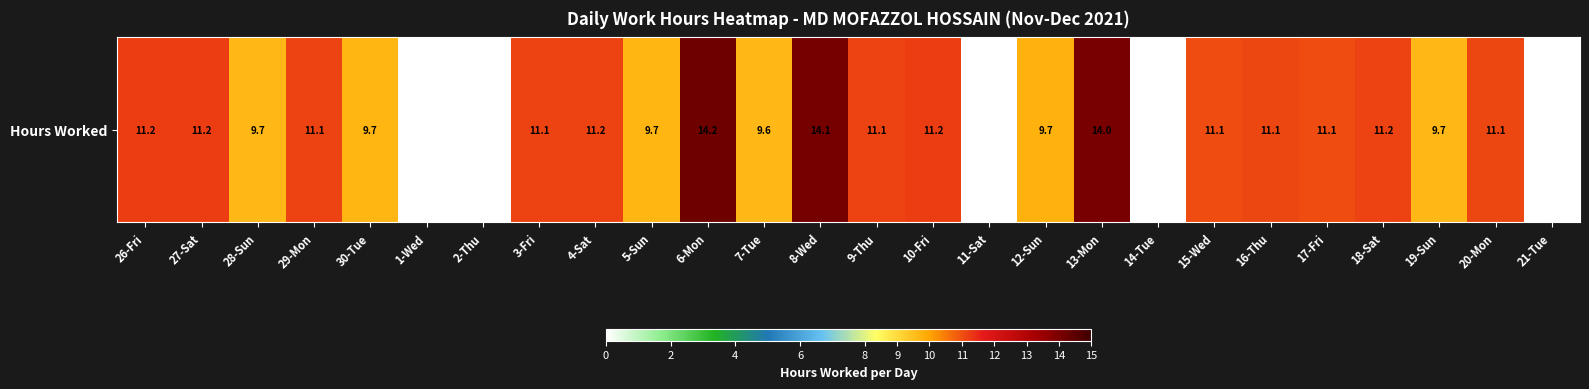

Count the number of data series in this chart.

1